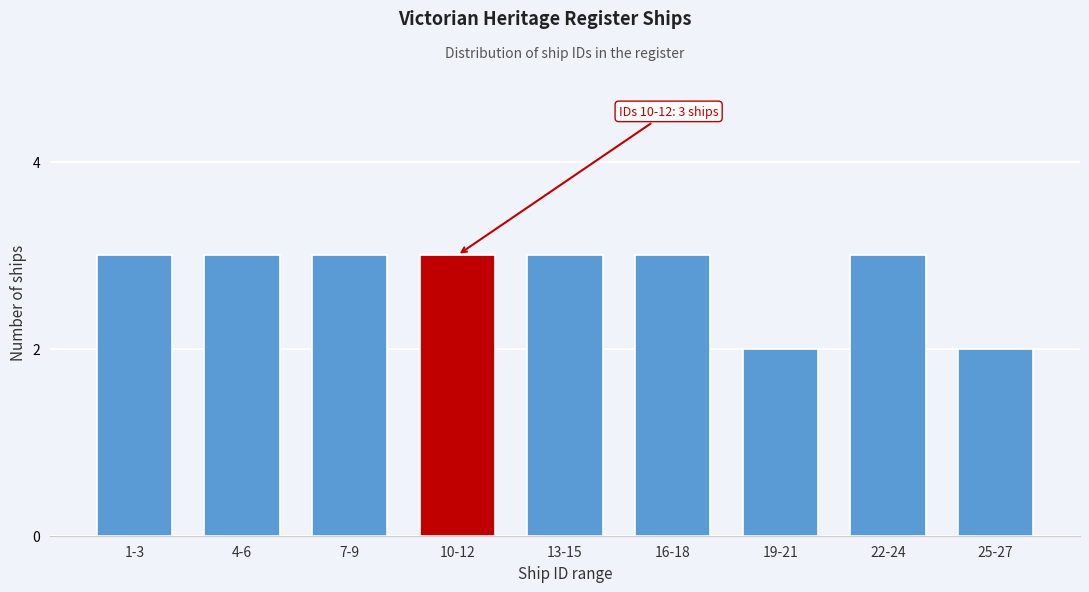

Reading left to right, what are all the values shown in this chart?

3	3	3	3	3	3	2	3	2